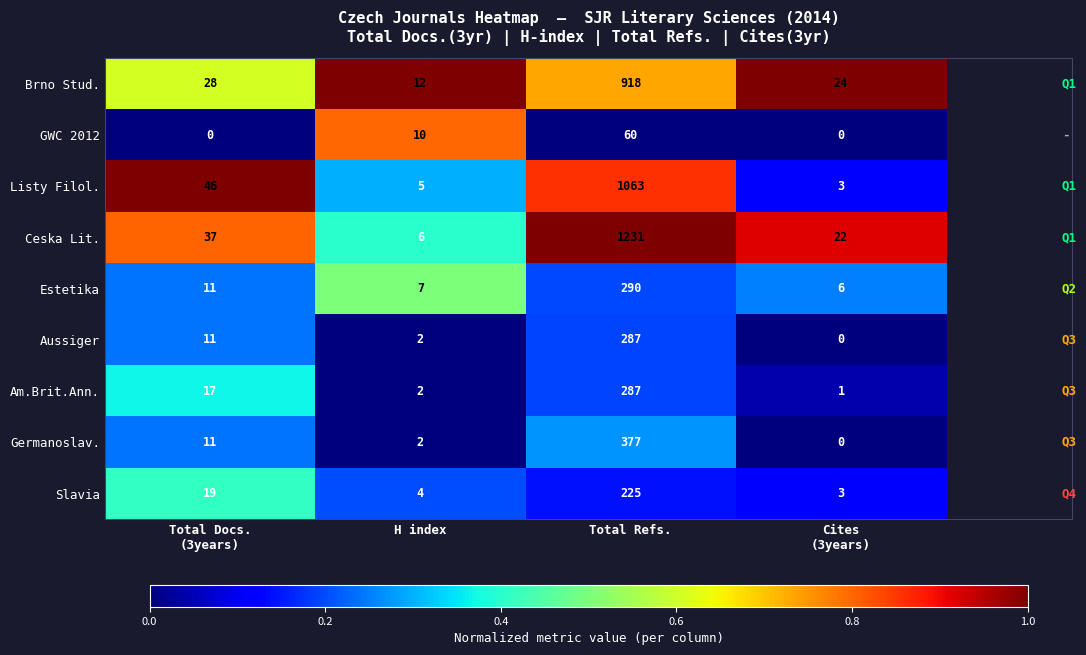

Which series has the largest total across all categories?

Ceska Lit.